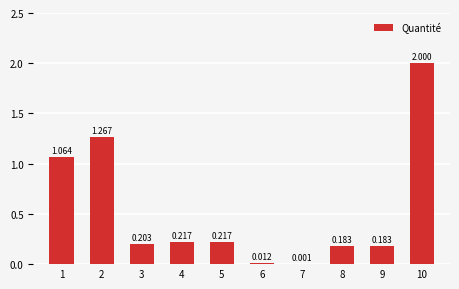

What is the difference between the second highest and minimum values?

1.3